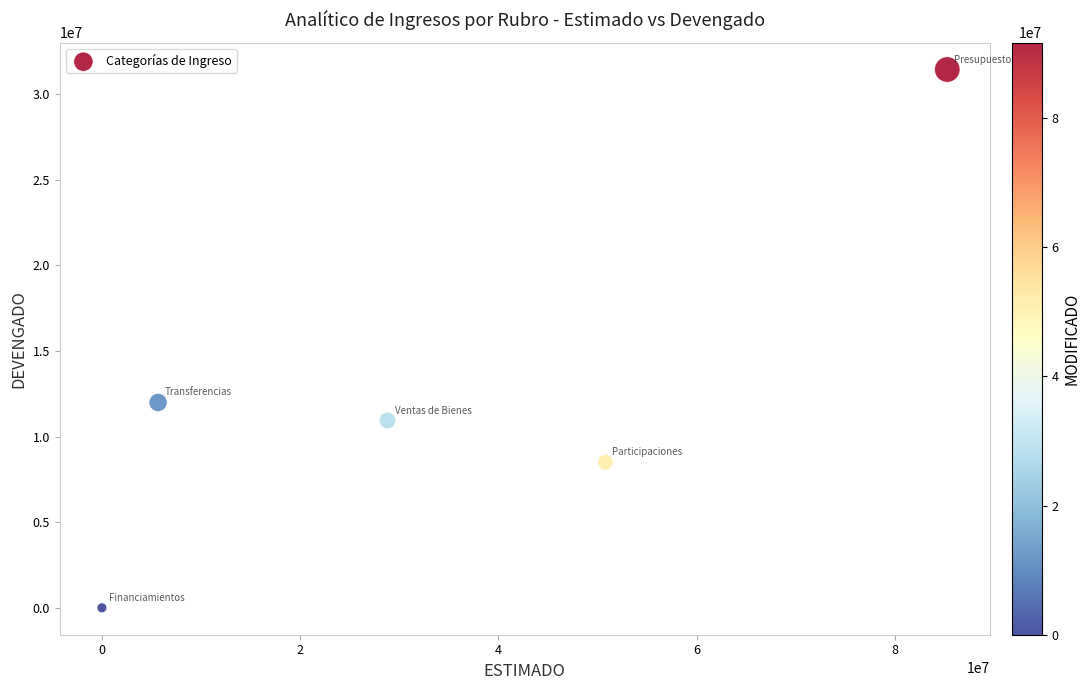

What is the range of Y values (max minus min)?

31425268.2